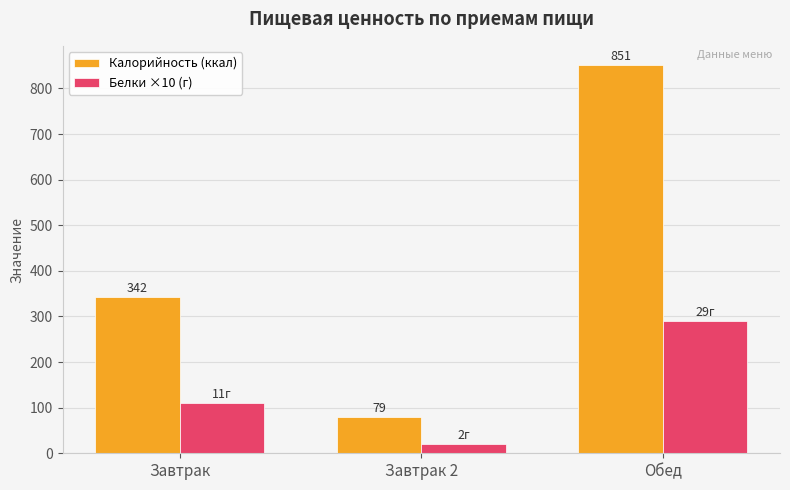

Is the value of Белки ×10 (г) at Завтрак greater than the value of Калорийность (ккал) at Завтрак 2?

Yes